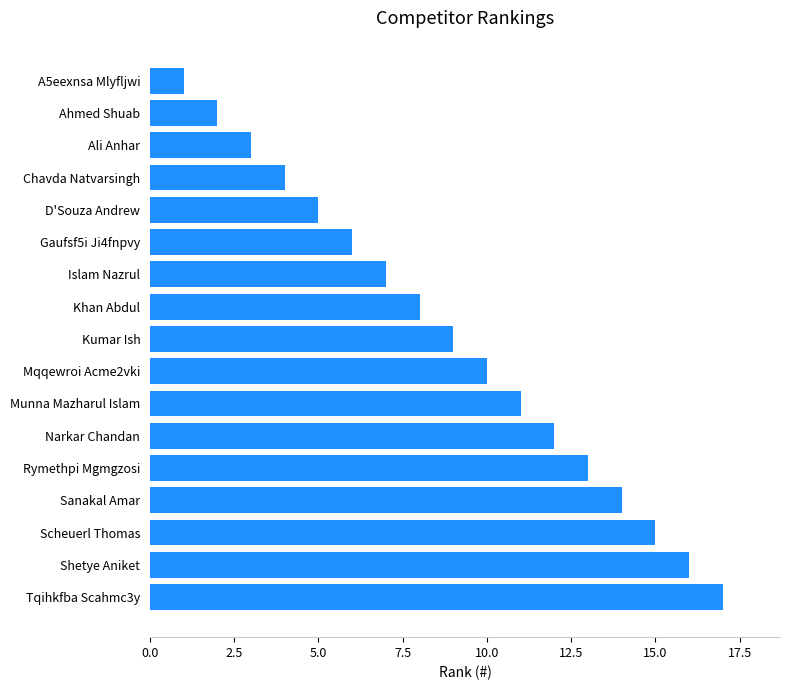

What is the average value?

9